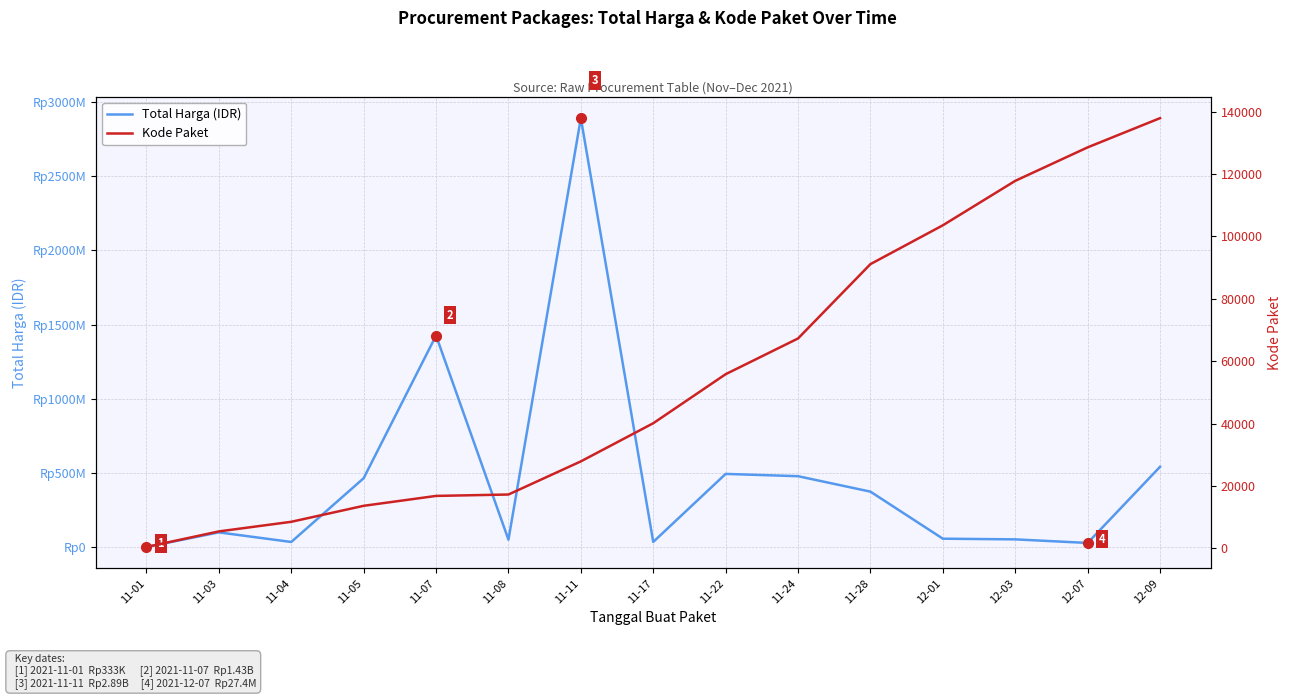

Which series has the largest range (max minus min)?

Total Harga (IDR)